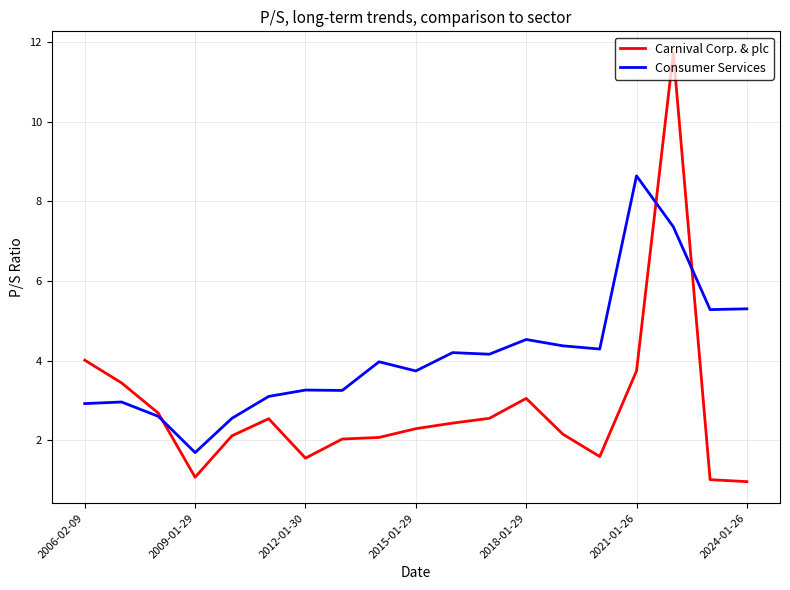

Which series has the largest total across all categories?

Consumer Services